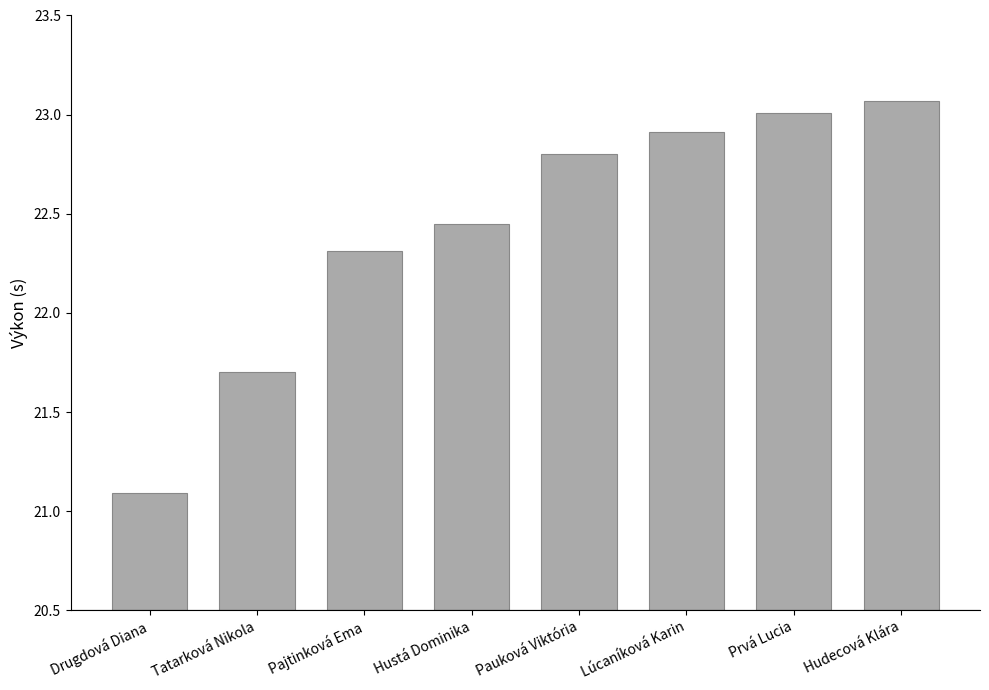

Are the bars grouped side by side (vs. stacked)?

No